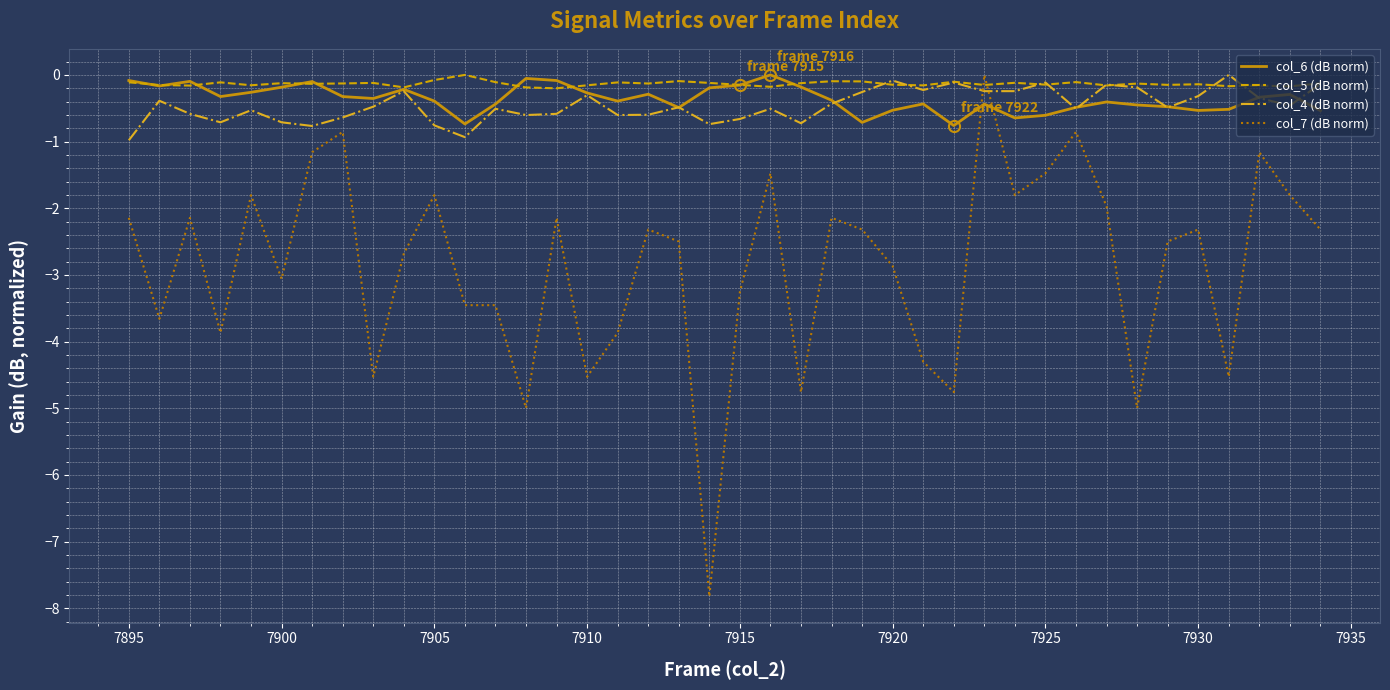

What is the minimum value for col_7 (dB norm)?

-7.8